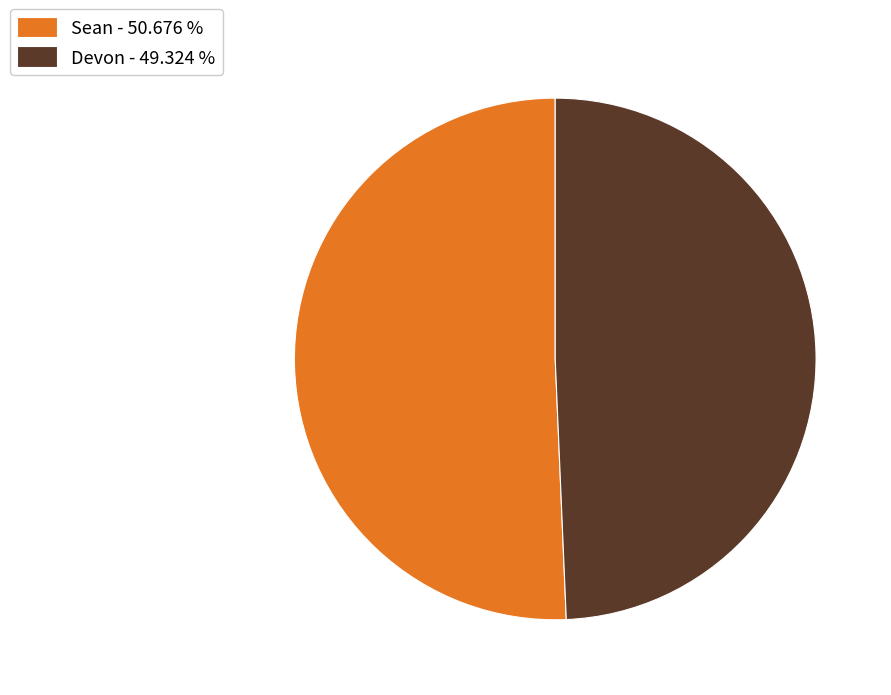

Count the number of slices in the pie.

2